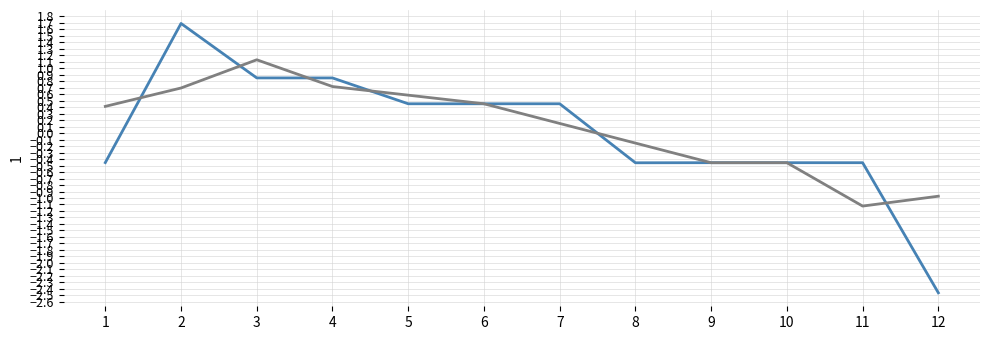

What is the spread (max minus min) of values at 1?

0.9